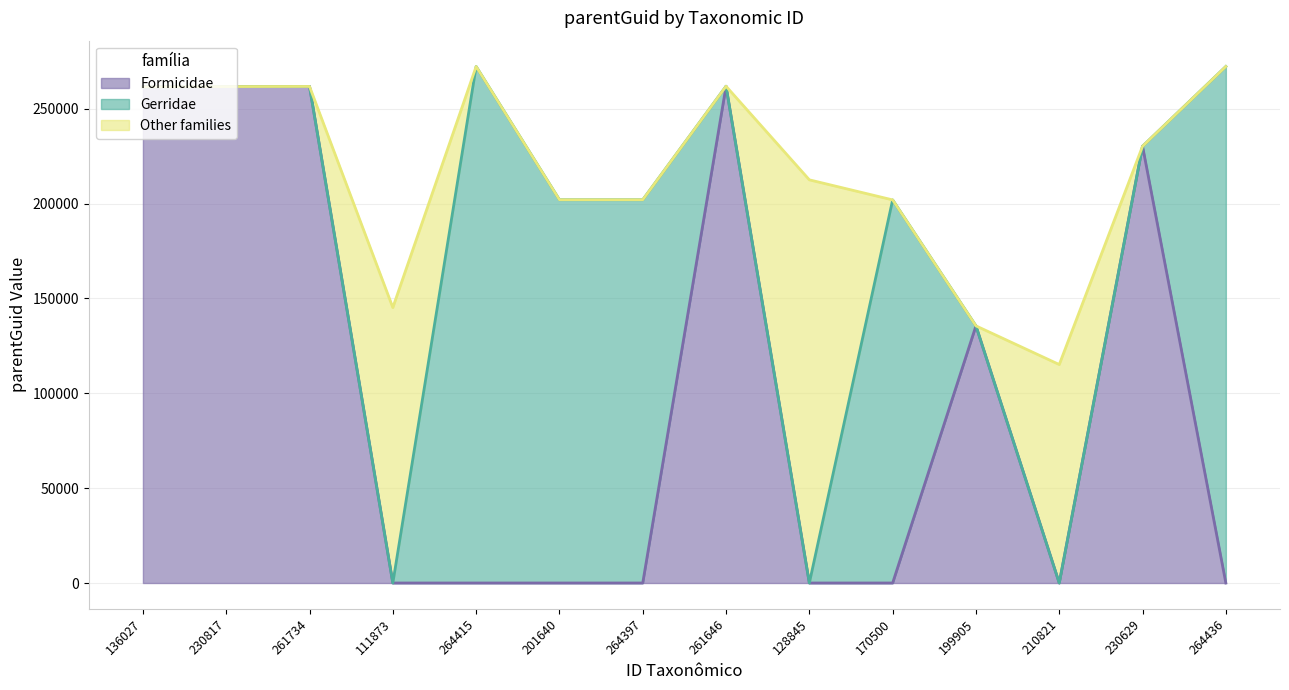

At 111873, list the series in order from largest to smallest.

Other families, Formicidae, Gerridae